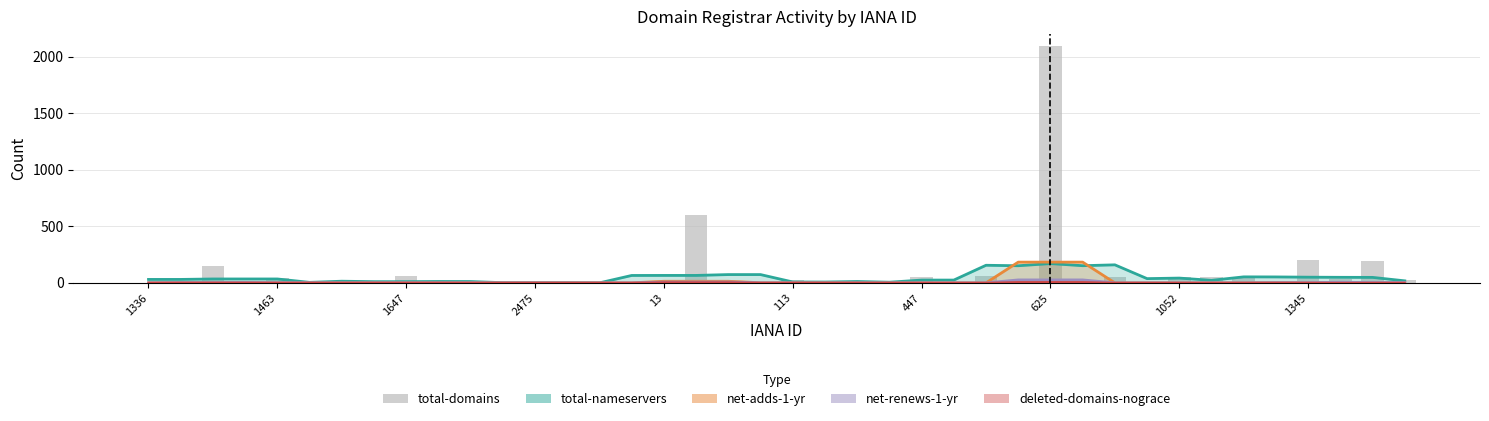

List the series in order of their peak value, lowest first.

deleted-domains-nograce, net-renews-1-yr, total-nameservers, net-adds-1-yr, total-domains